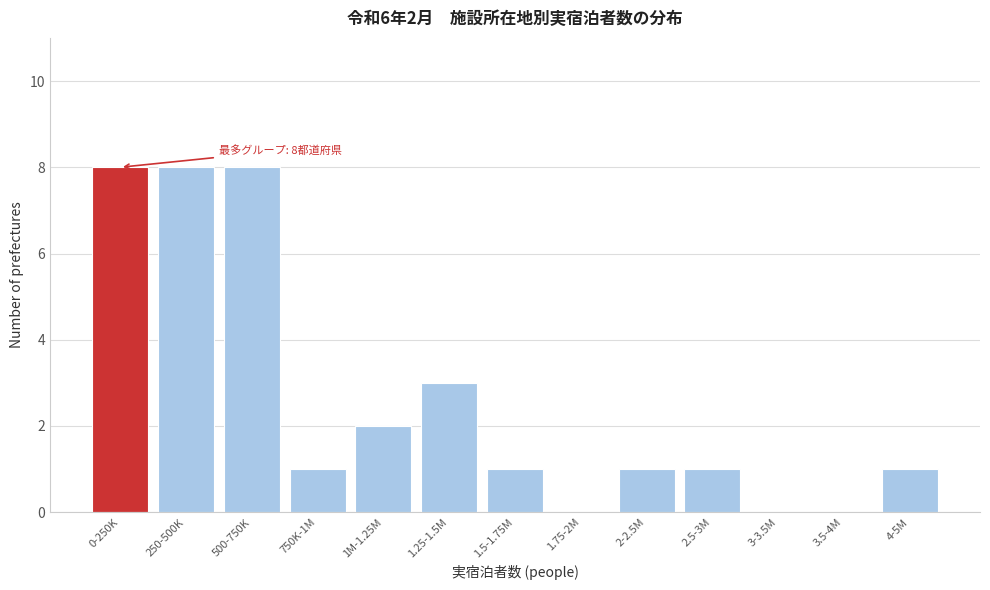

Reading left to right, transcribe all the data shown in this chart.

0-250K=8	250-500K=8	500-750K=8	750K-1M=1	1M-1.25M=2	1.25-1.5M=3	1.5-1.75M=1	1.75-2M=0	2-2.5M=1	2.5-3M=1	3-3.5M=0	3.5-4M=0	4-5M=1